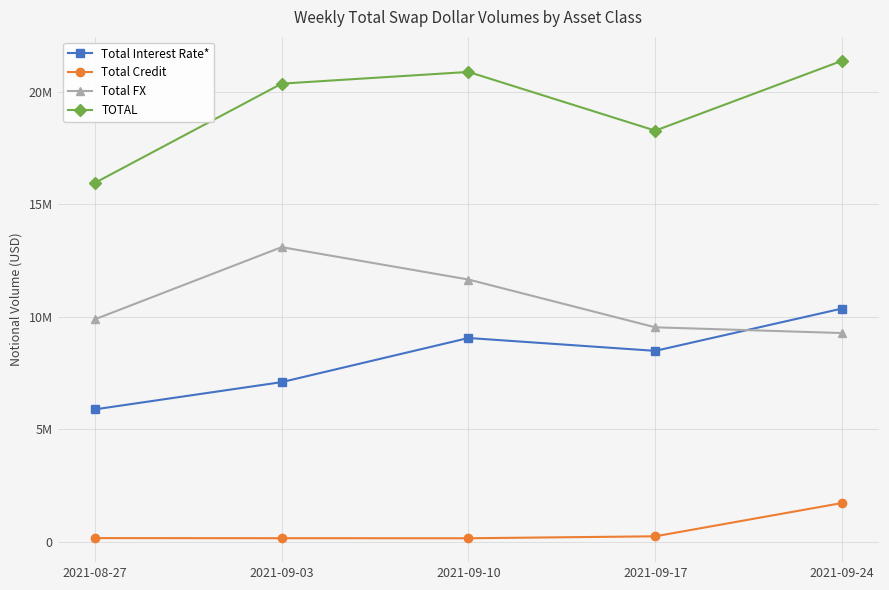

What are all the series names shown in the legend?

Total Interest Rate*, Total Credit, Total FX, TOTAL